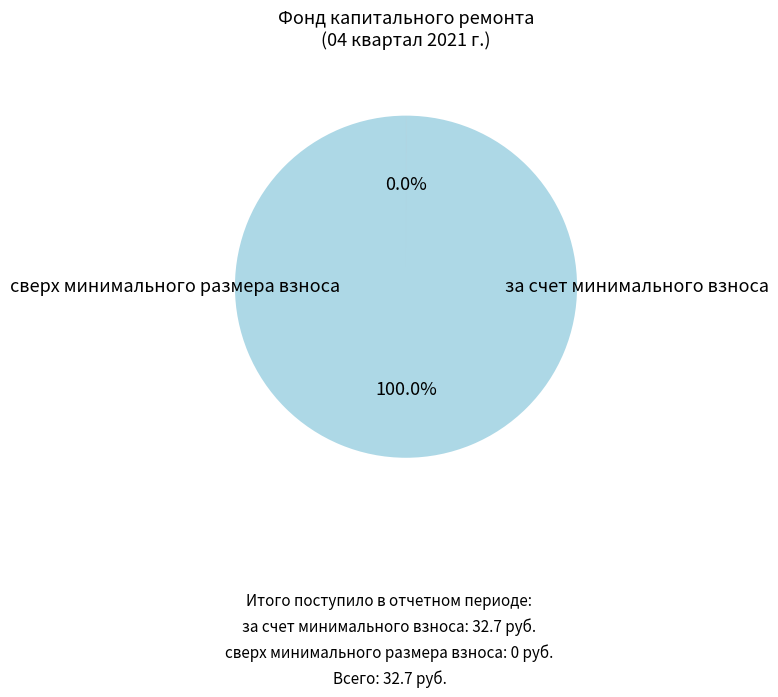

Which has a higher value, за счет минимального взноса or сверх минимального размера взноса?

за счет минимального взноса